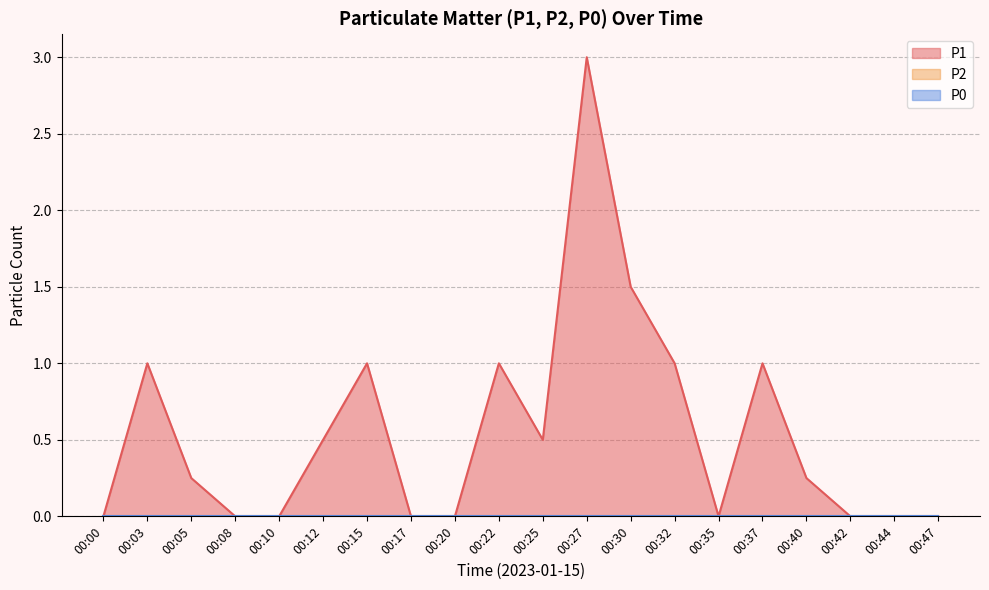

Where is the first local maximum for P1?

00:03